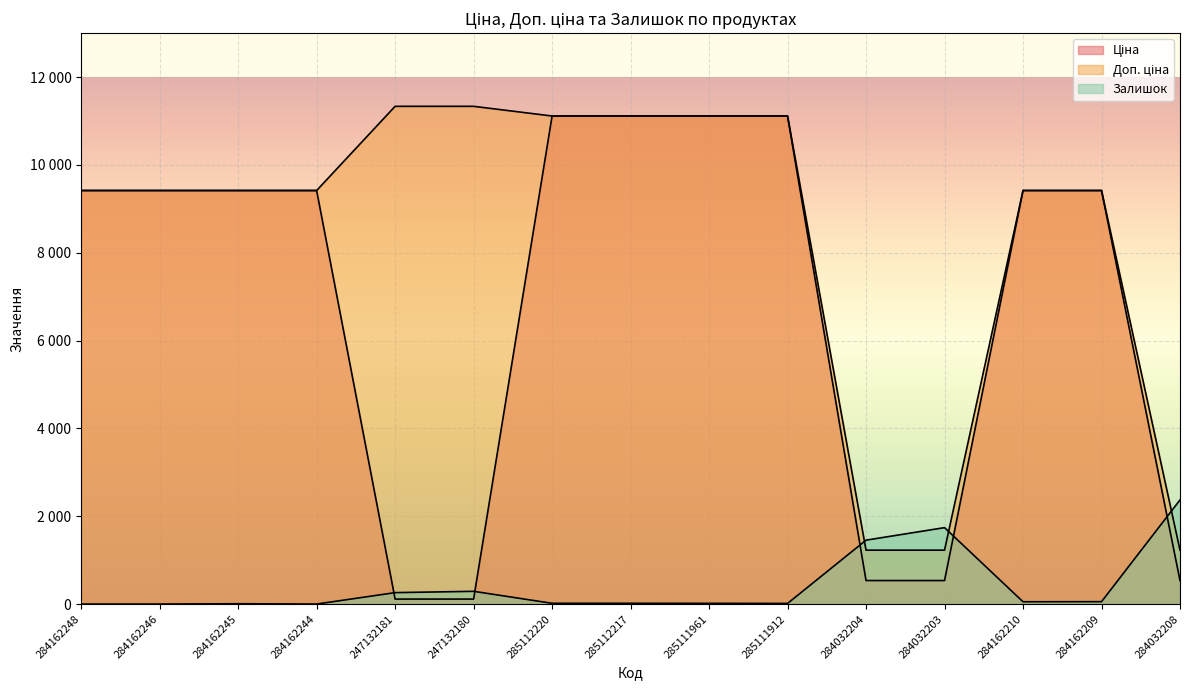

How many times do Доп. ціна and Залишок cross each other?

3